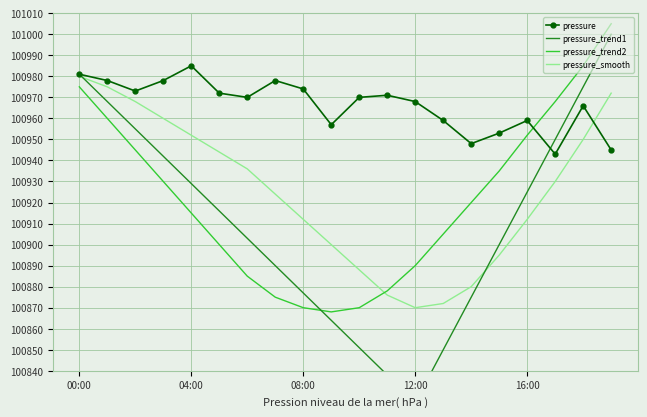

Where is the first local minimum for pressure_smooth?

12:00